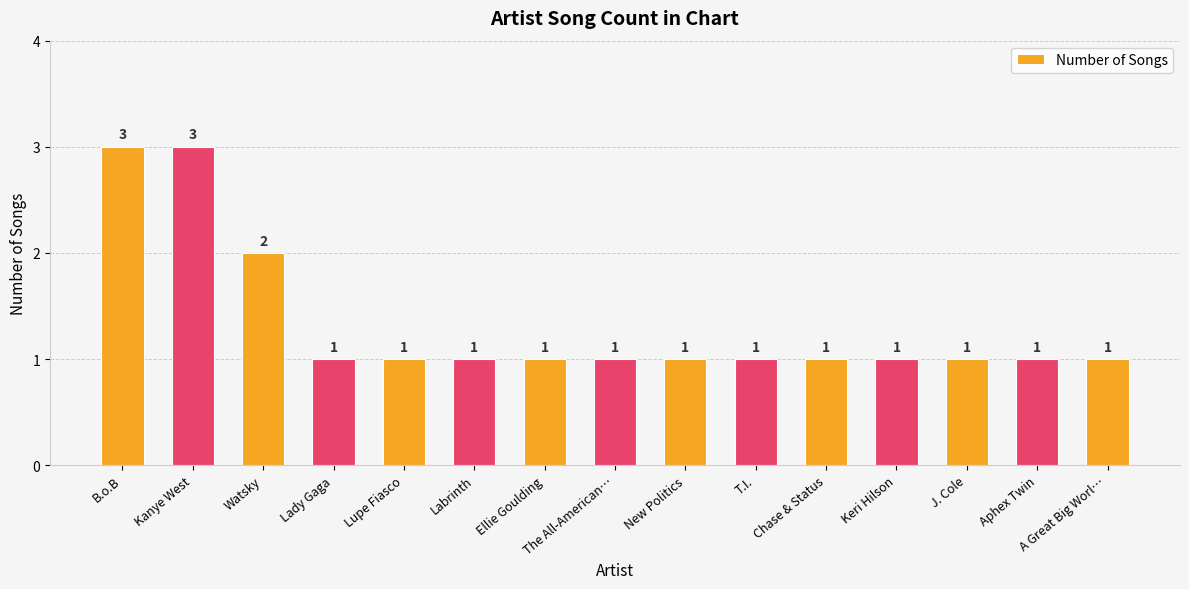

Where is the data nearest to the value 2?

Watsky